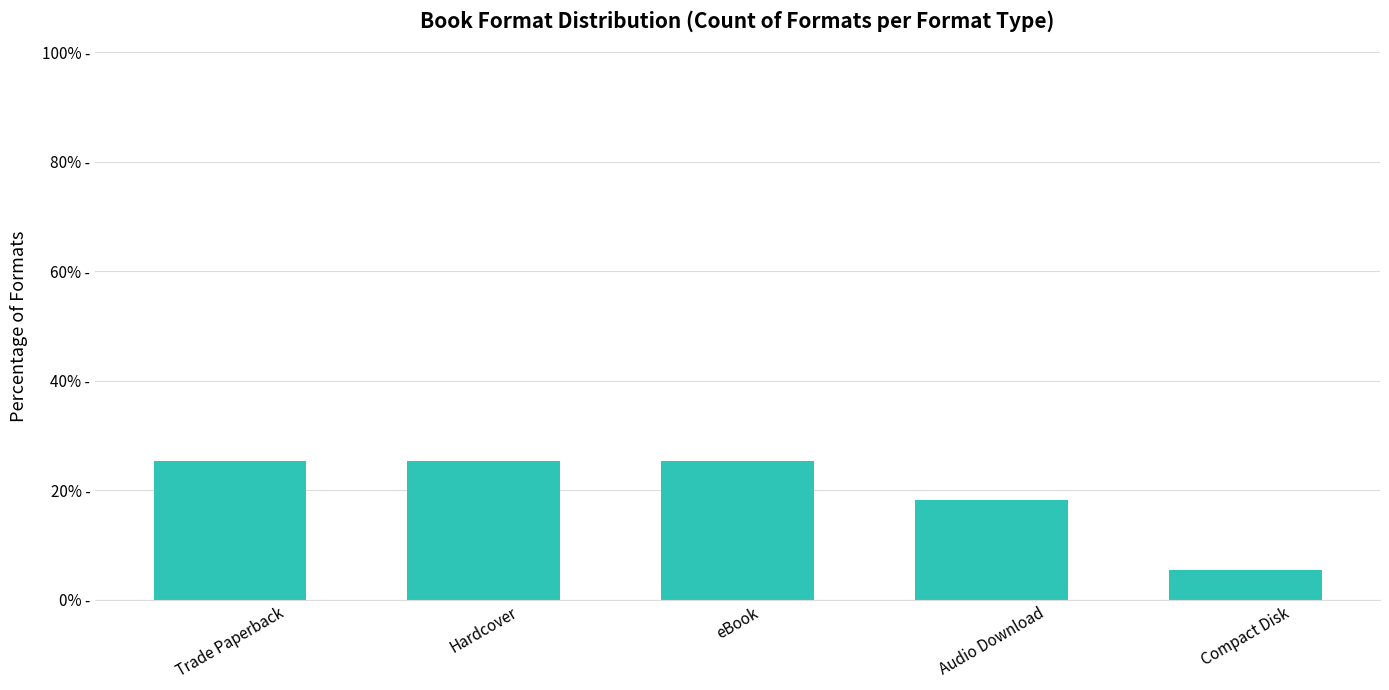

What is the label of the 2nd bar from the right?

Audio Download